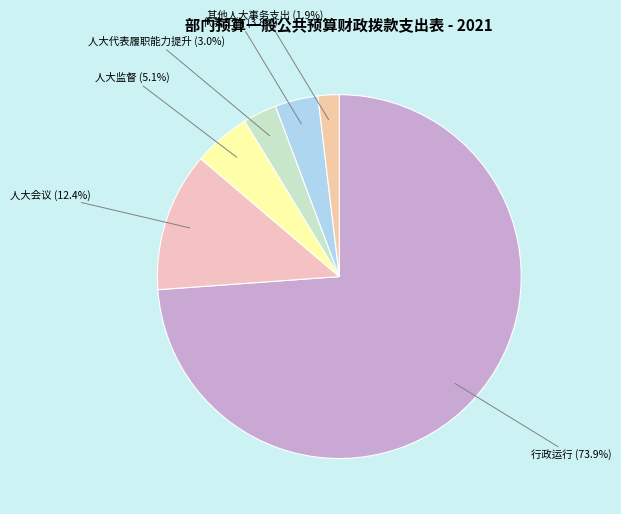

Combined, what portion of the pie is 其他人大事务支出 and 人大代表履职能力提升?

4.9%